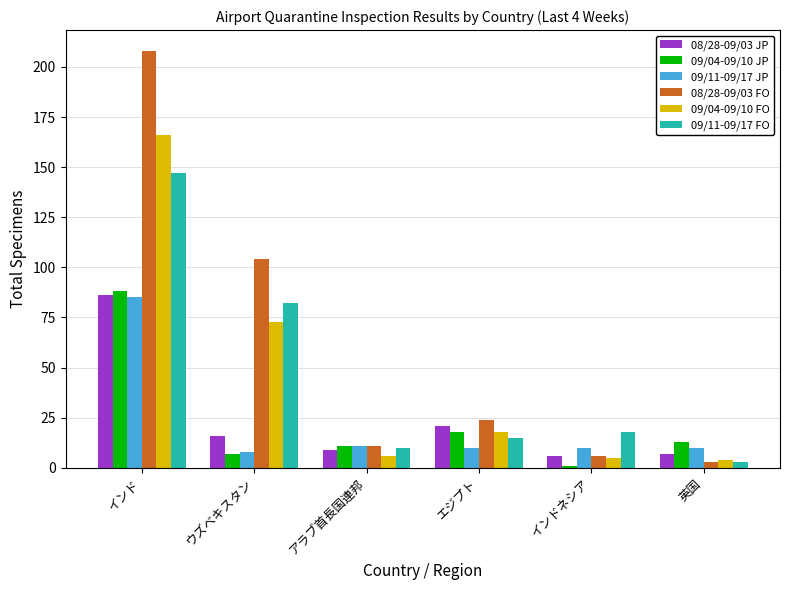

What is the sum of all 09/04-09/10 JP values?

138